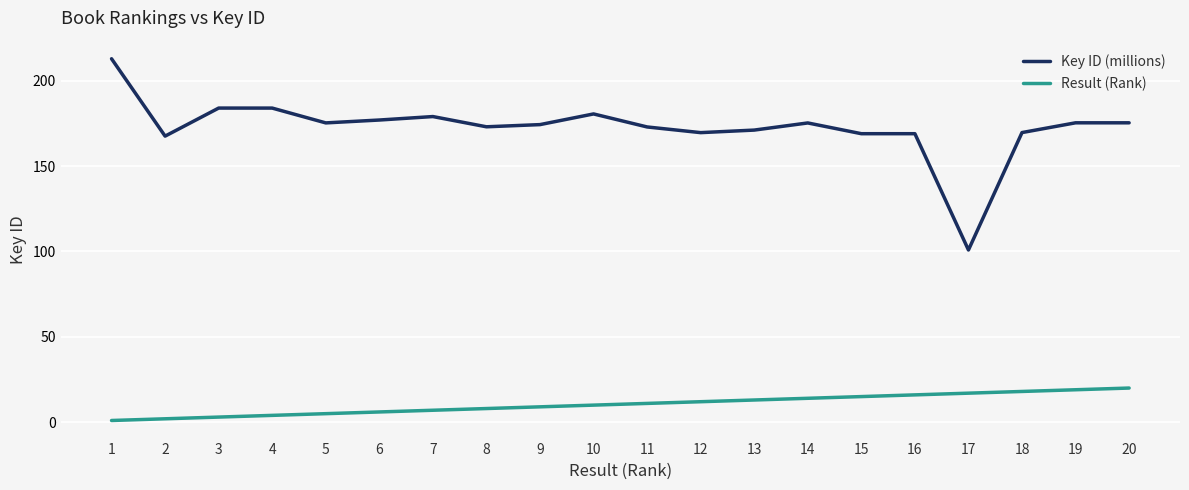

At how many categories does at least one series exceed 1?

20